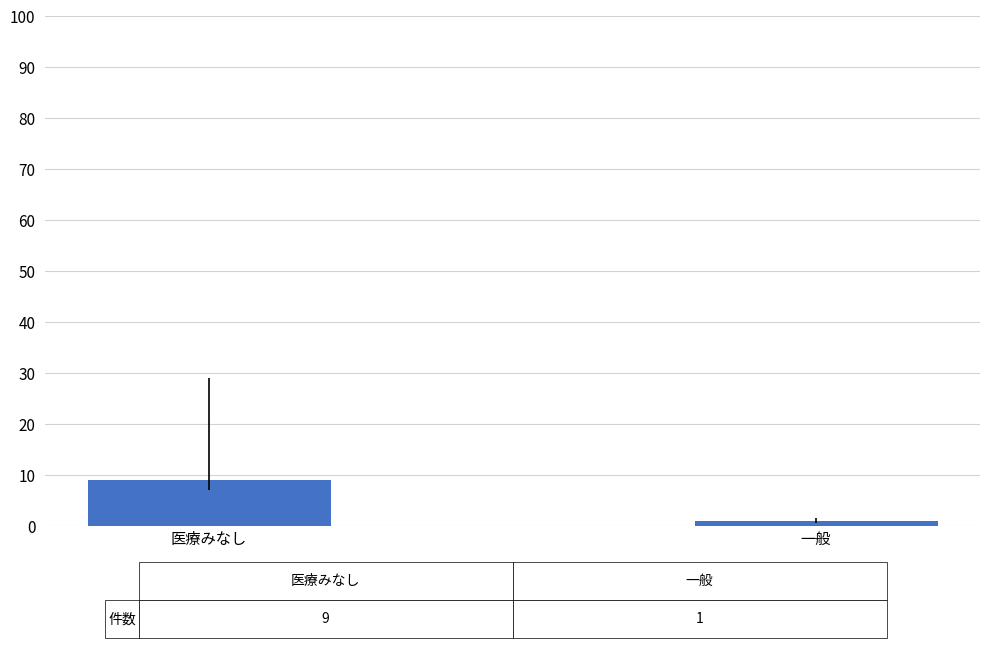

What is the approximate value at 一般?

1